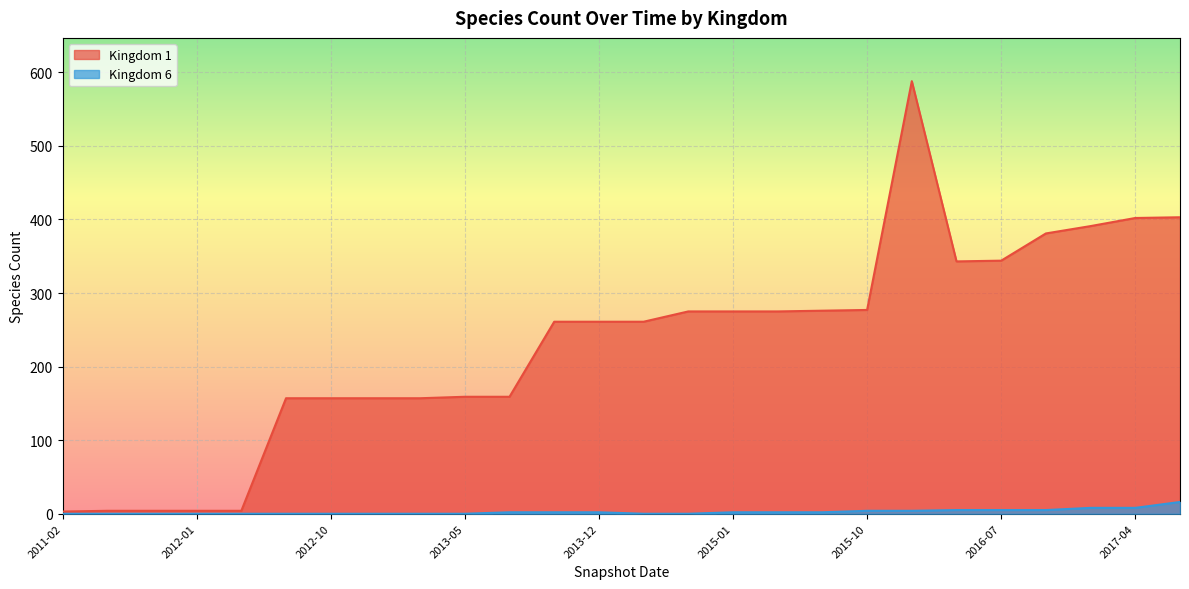

Reading left to right, list all the values displayed in this chart.

Kingdom 1: 2011-02=3	2011-06=4	2011-09=4	2012-01=4	2012-03=4	2012-07=157	2012-10=157	2012-12=157	2013-02=157	2013-05=159	2013-07=159	2013-09=261	2013-12=261	2014-03=261	2014-09=275	2015-01=275	2015-04=275	2015-07=276	2015-10=277	2016-01=588	2016-04=343	2016-07=344	2016-10=381	2016-12=391	2017-04=402	2017-07=403
Kingdom 6: 2011-02=0	2011-06=0	2011-09=0	2012-01=0	2012-03=0	2012-07=0	2012-10=0	2012-12=0	2013-02=0	2013-05=0	2013-07=2	2013-09=2	2013-12=2	2014-03=0	2014-09=0	2015-01=2	2015-04=2	2015-07=2	2015-10=4	2016-01=4	2016-04=5	2016-07=5	2016-10=5	2016-12=8	2017-04=8	2017-07=16